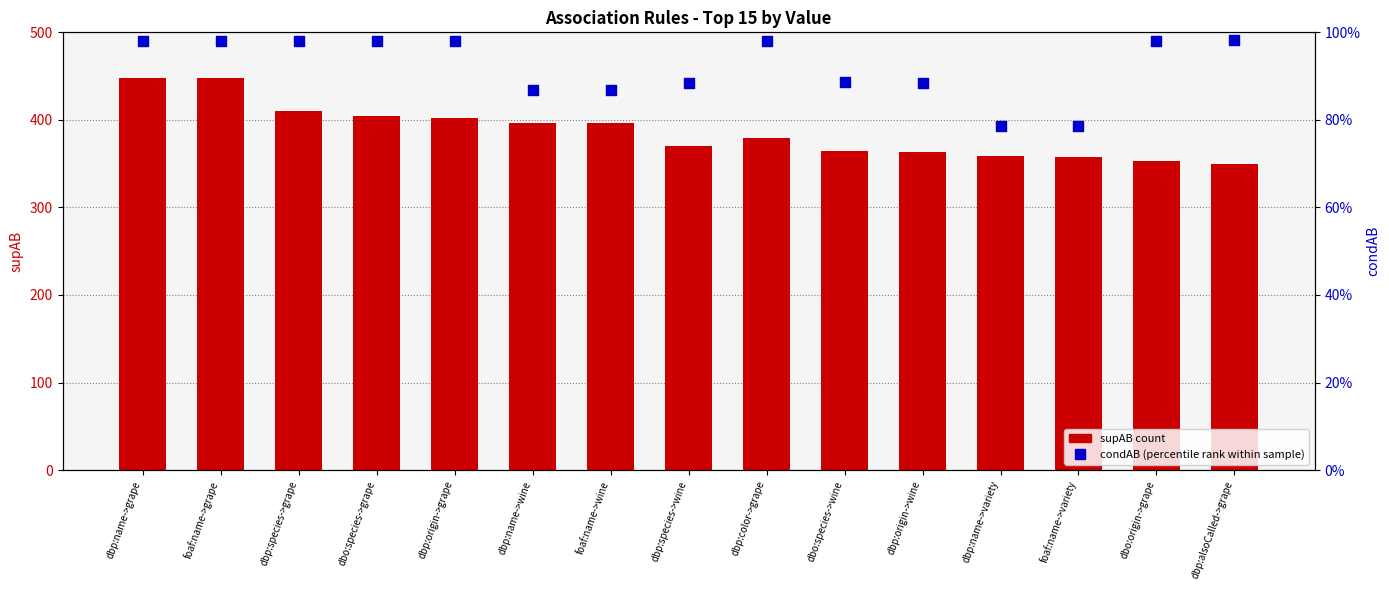

What are all the series names shown in the legend?

supAB (count), condAB (percentile rank)